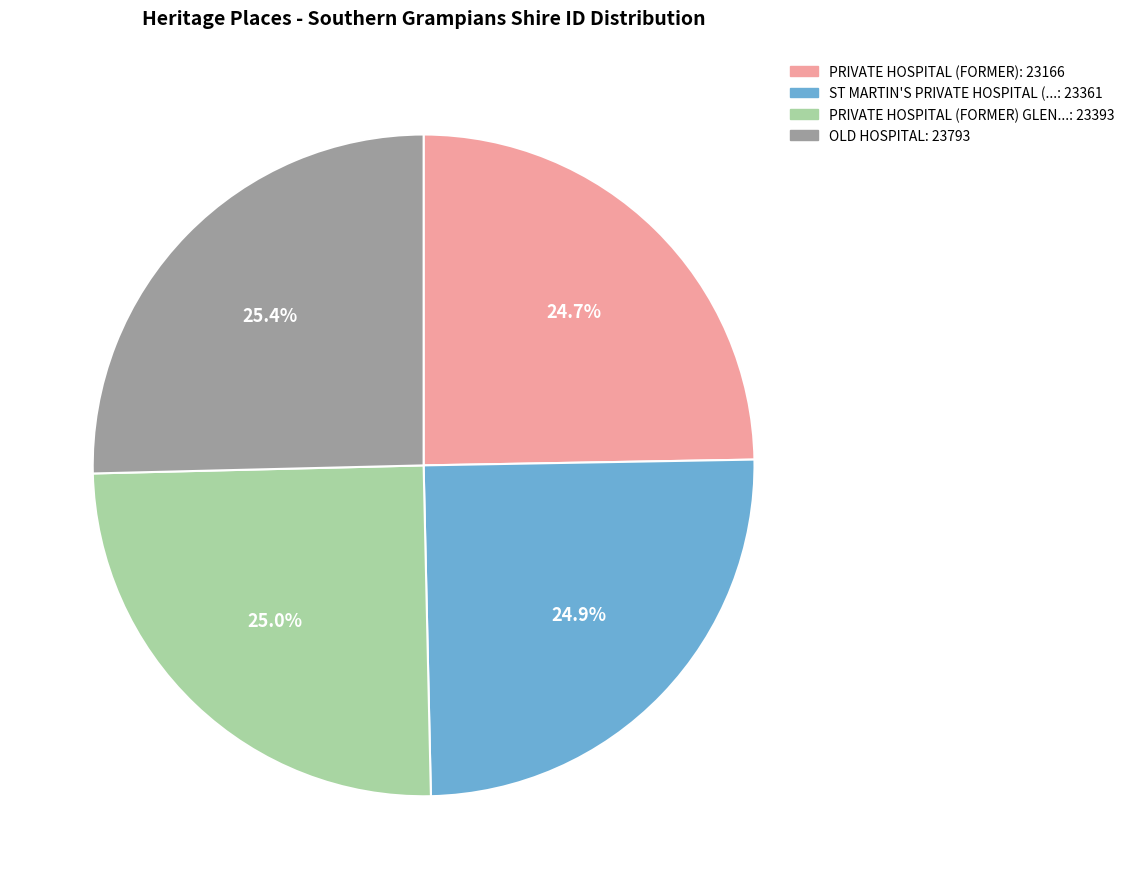

Is there a majority slice in this chart?

No